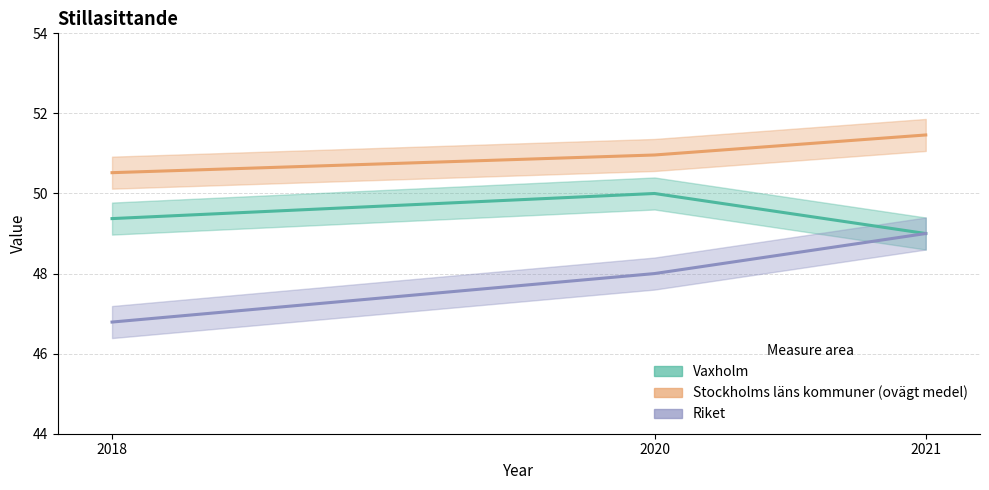

What is the approximate value of Stockholms läns kommuner (ovägt medel) at 2018?

50.5